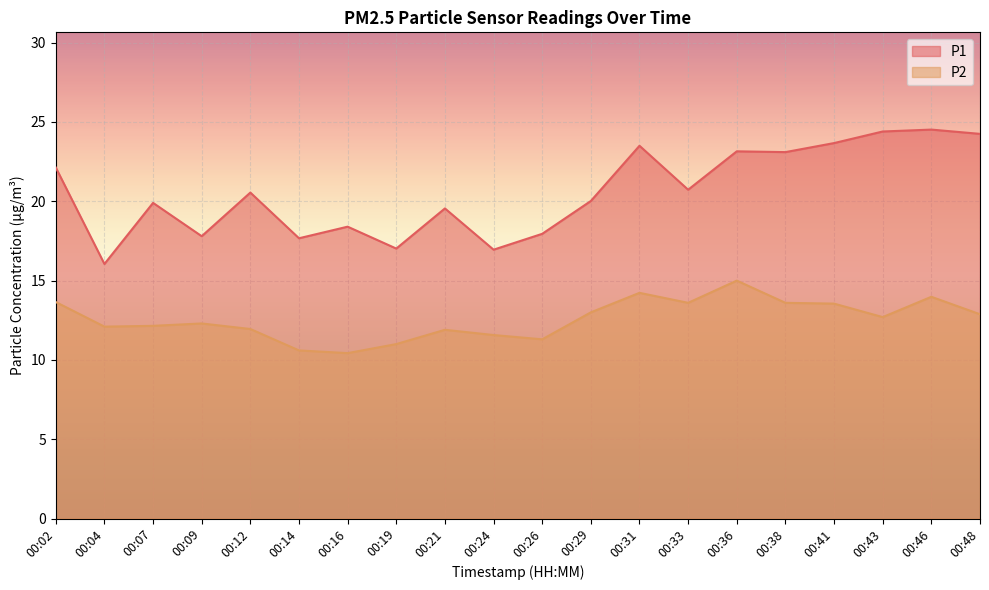

Where is the first local minimum for P2?

00:04